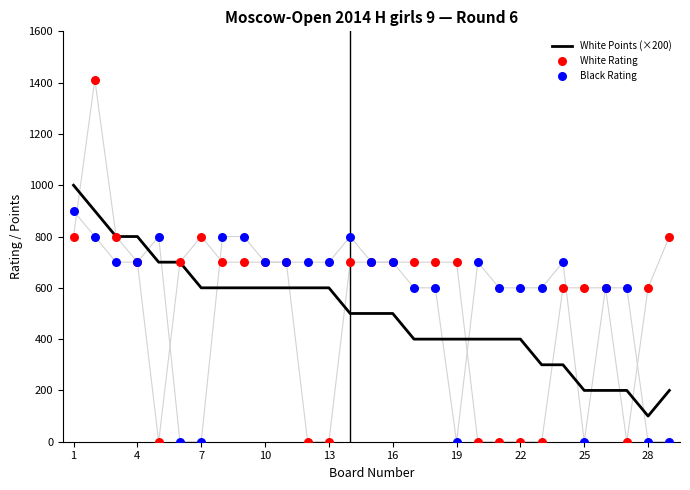

Which series has the widest spread of Y values?

White Rating